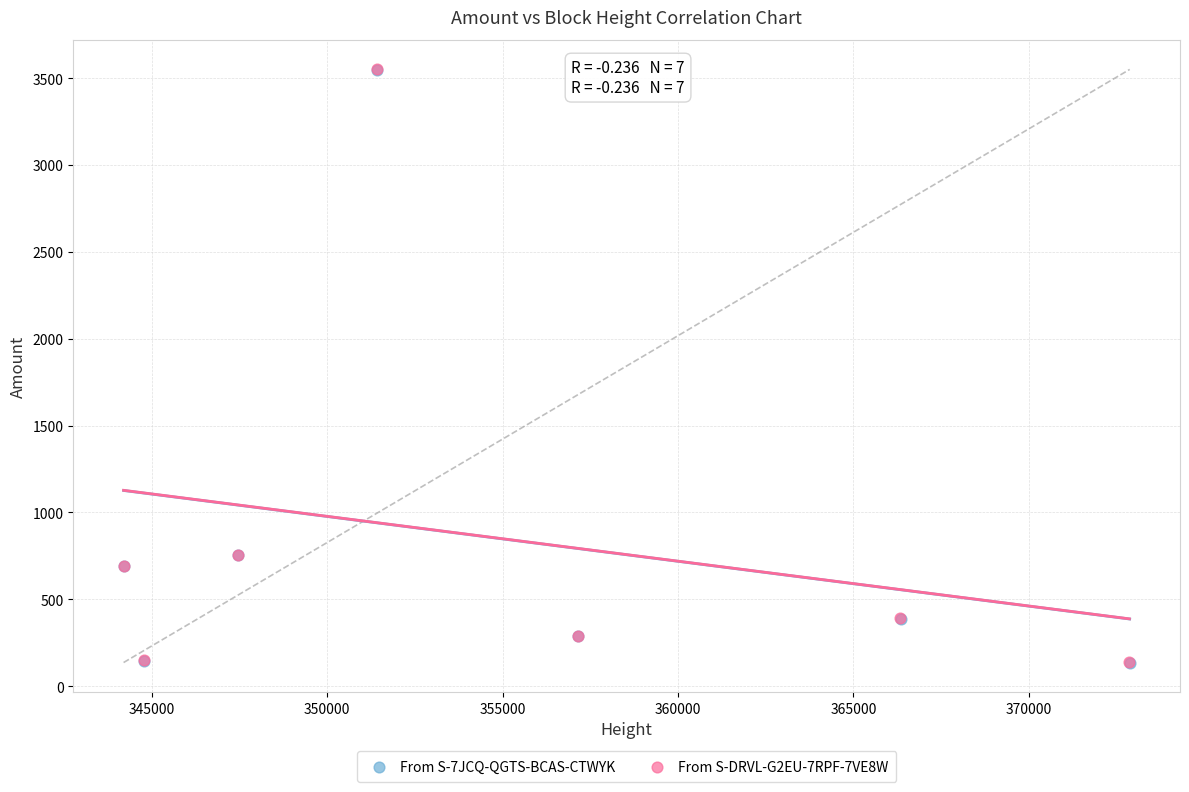

What are all the series names shown in the legend?

From S-7JCQ-QGTS-BCAS-CTWYK, From S-DRVL-G2EU-7RPF-7VE8W